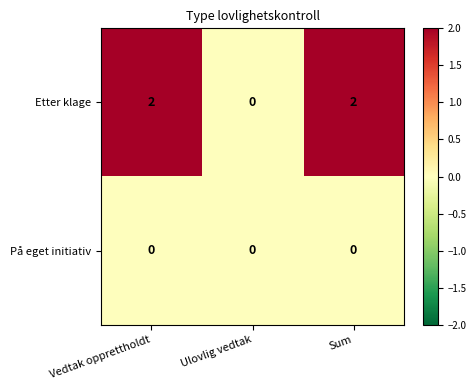

Which series has the widest spread of values?

Etter klage